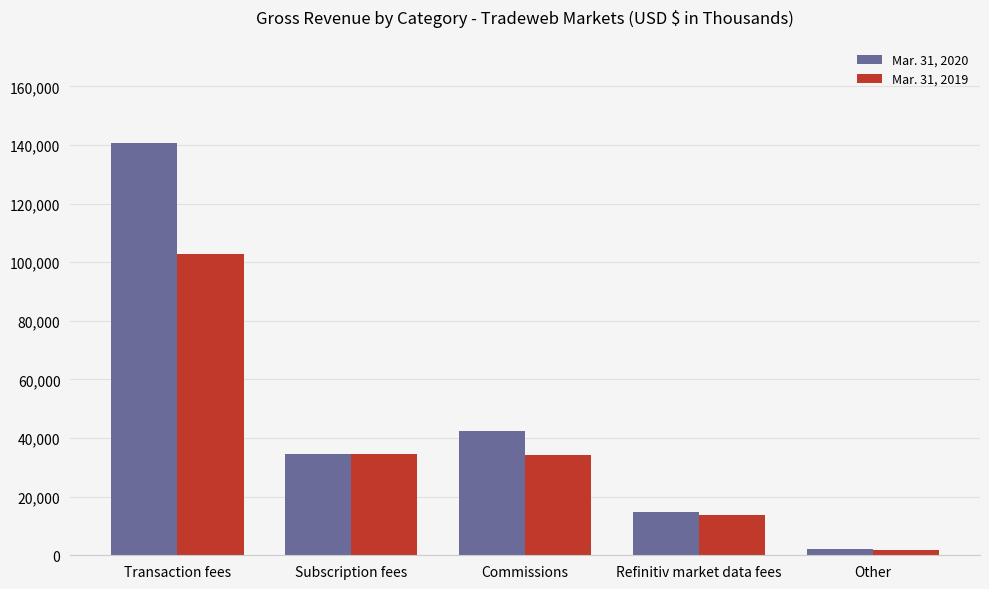

List the series in order of their peak value, lowest first.

Mar. 31, 2019, Mar. 31, 2020